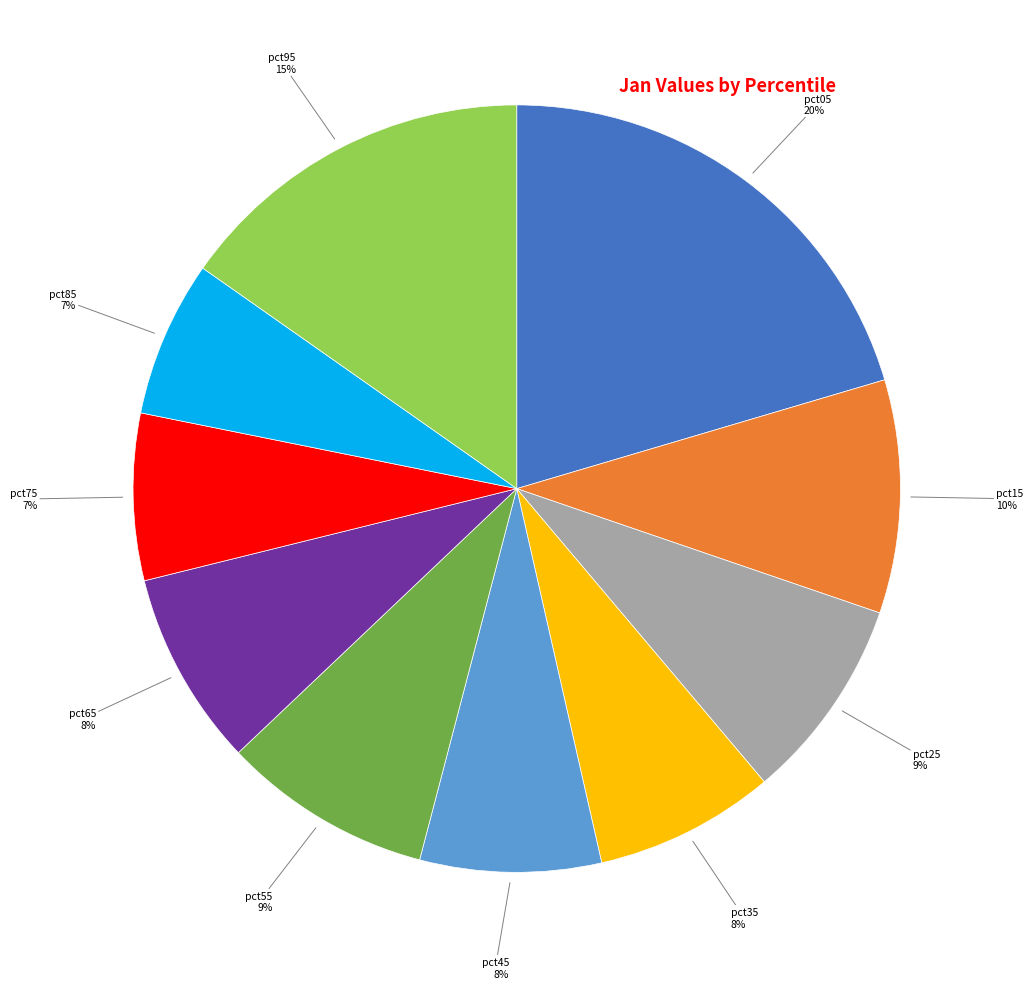

Combined, do pct85 and pct55 account for over 50%?

No